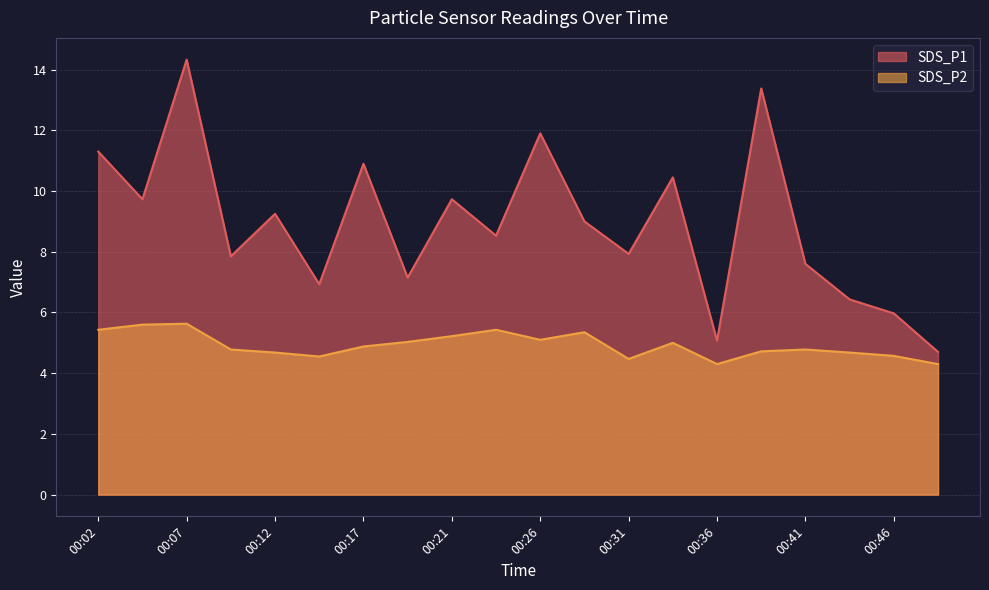

Which category has the highest value in the SDS_P2 series?

00:07